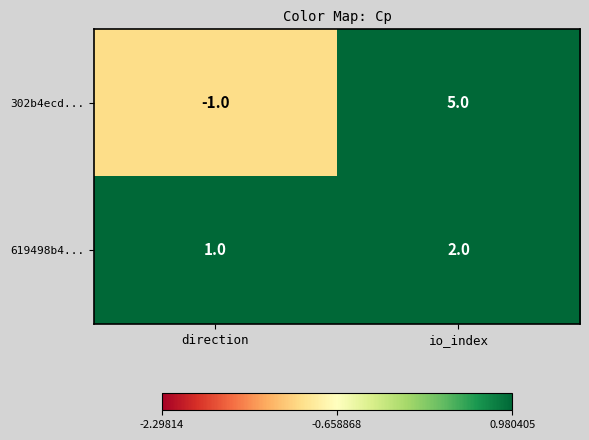

What is the maximum value shown in the chart?

5